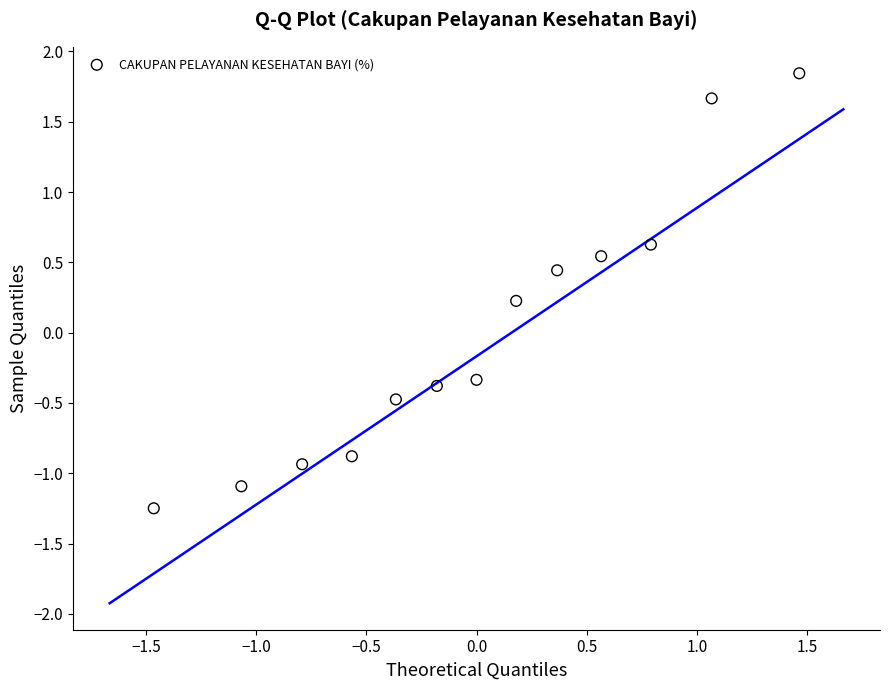

What is the range of Y values (max minus min)?

3.1